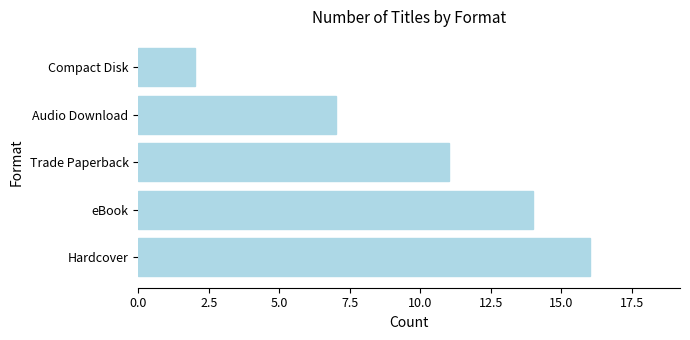

Reading top to bottom, what are all the values shown in this chart?

2	7	11	14	16